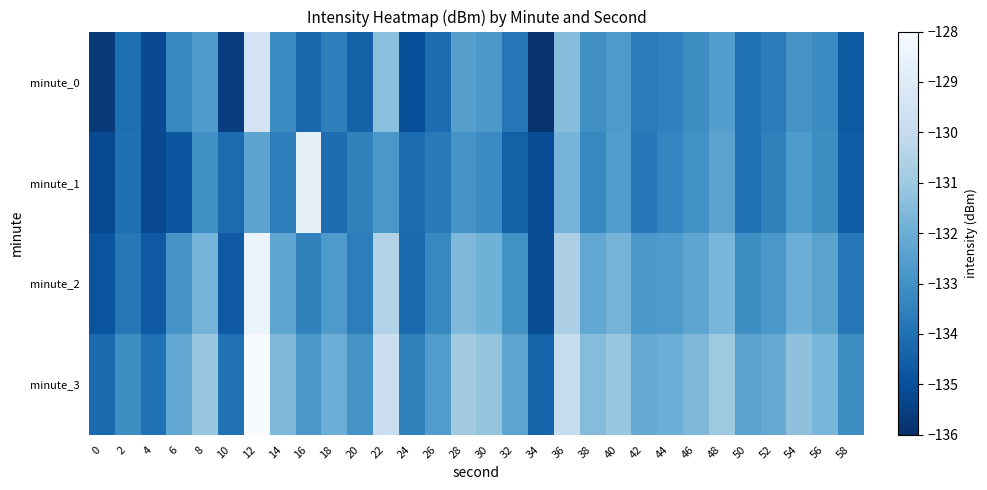

At 48, list the series in order from smallest to largest.

minute_0, minute_1, minute_2, minute_3